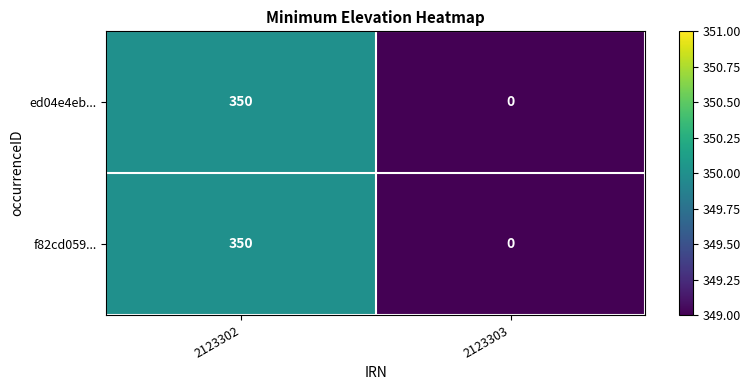

Rank the categories by f82cd059... value from highest to lowest.

2123302, 2123303